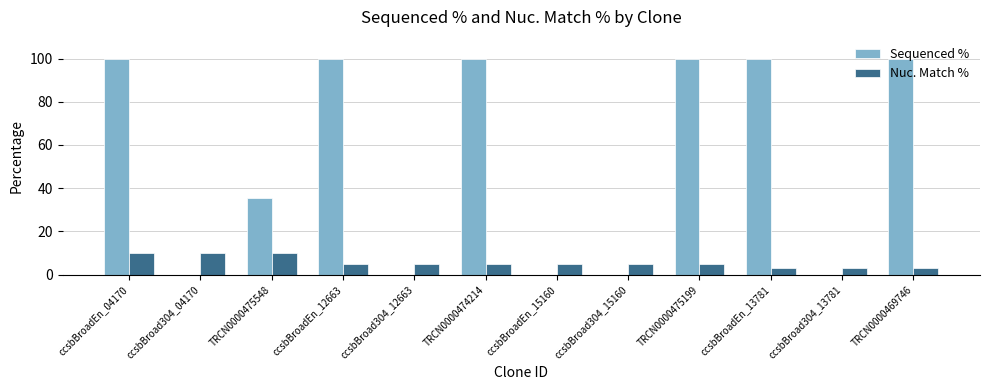

At which label is Sequenced % closest to 50?

TRCN0000475548